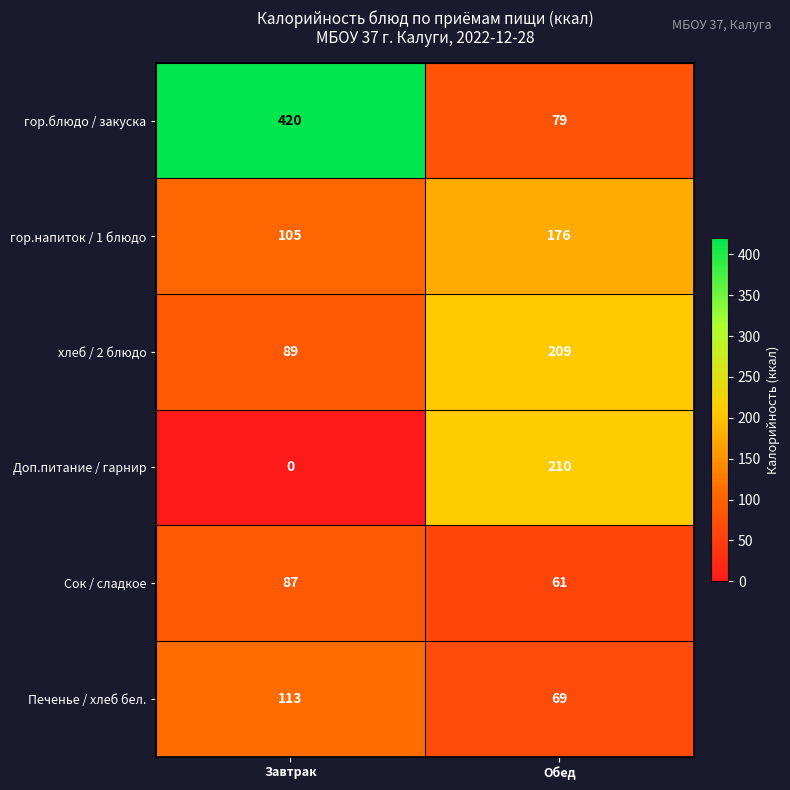

Rank the series by their maximum value, from highest to lowest.

гор.блюдо / закуска, Доп.питание / гарнир, хлеб / 2 блюдо, гор.напиток / 1 блюдо, Печенье / хлеб бел., Сок / сладкое